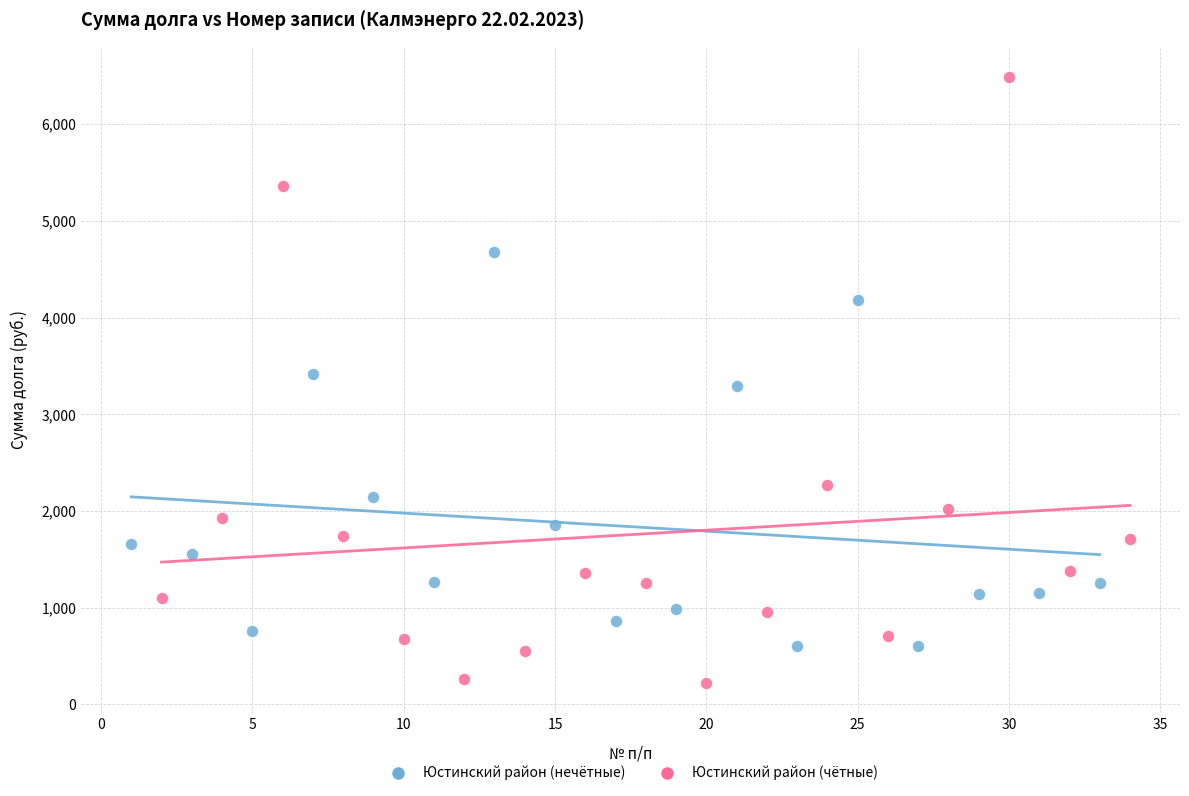

Which series contains the highest Y value?

Юстинский район (чётные)